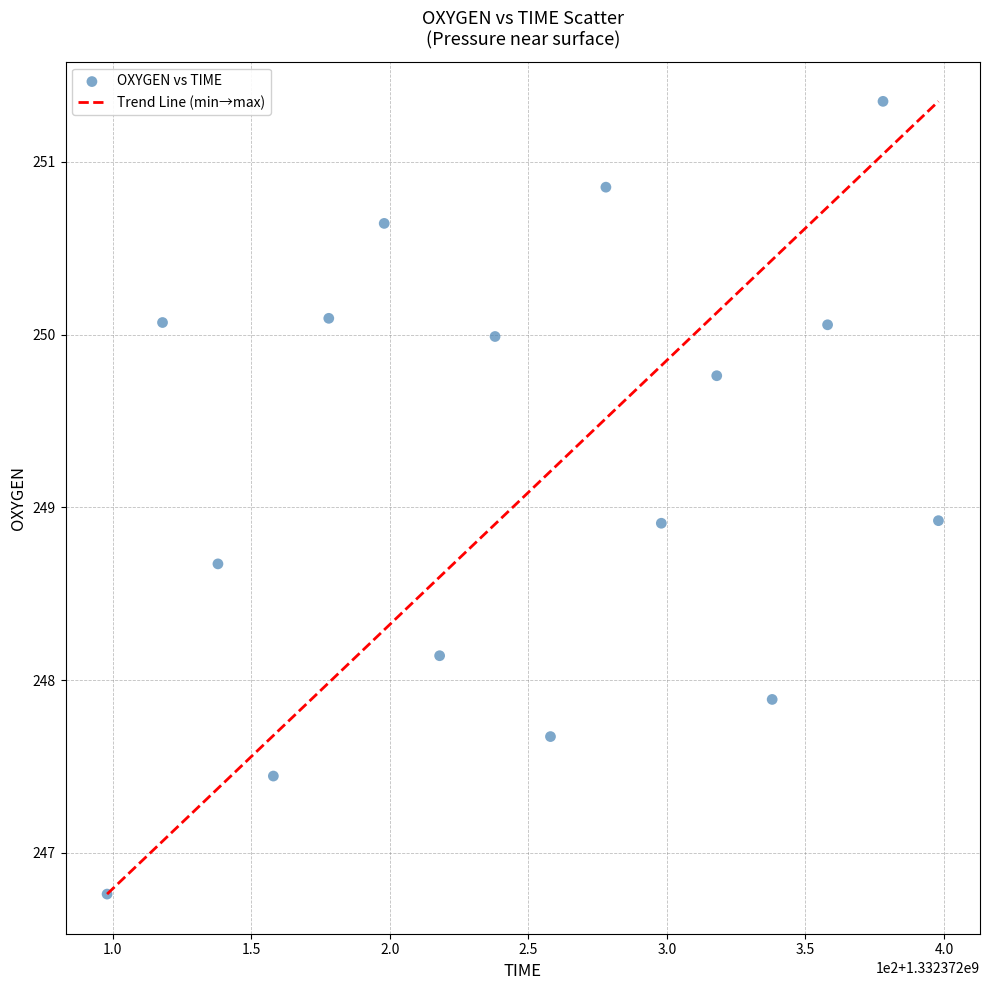

What is the range of Y values (max minus min)?

4.6